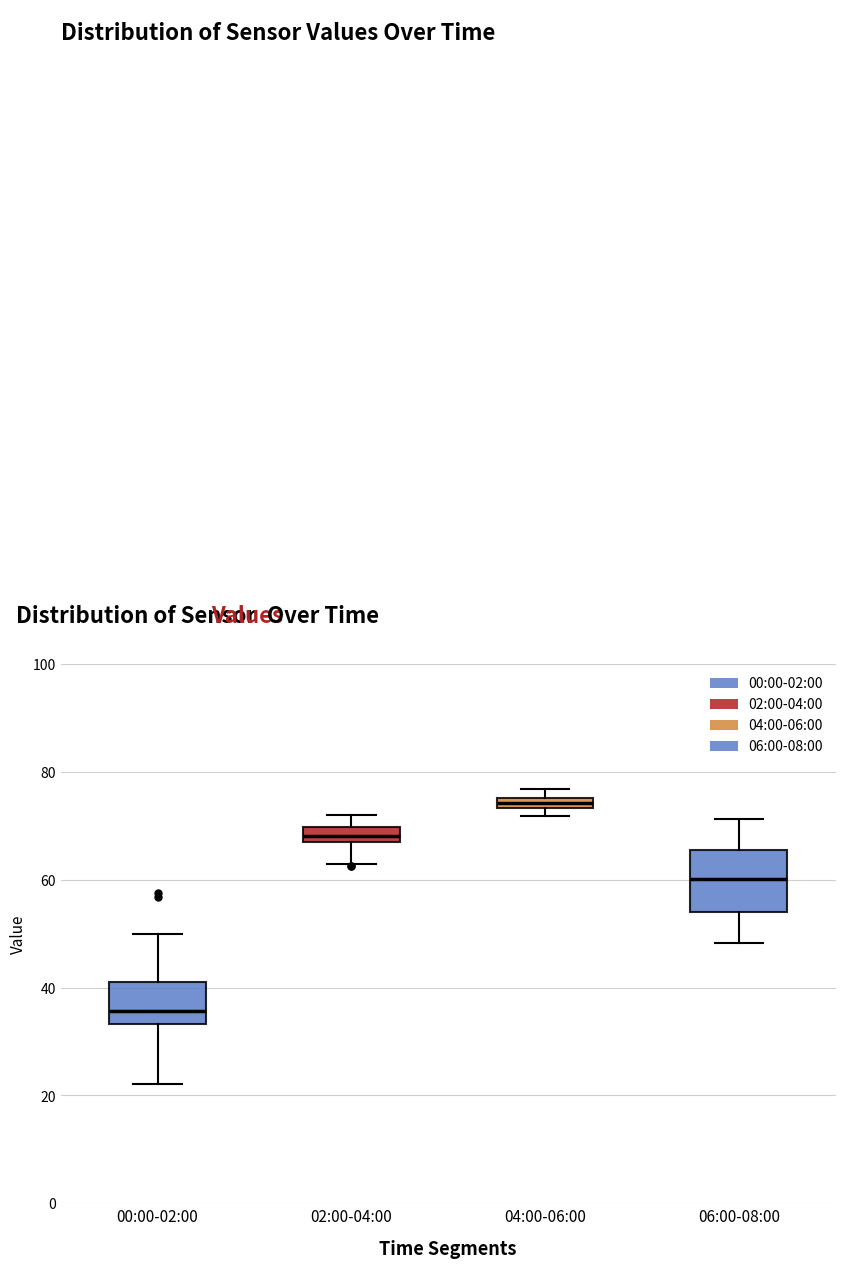

Where does the upper whisker of the box for 02:00-04:00 end on the y-axis? The values are not printed on the chart, so give them approximately, as read against the axis.

72